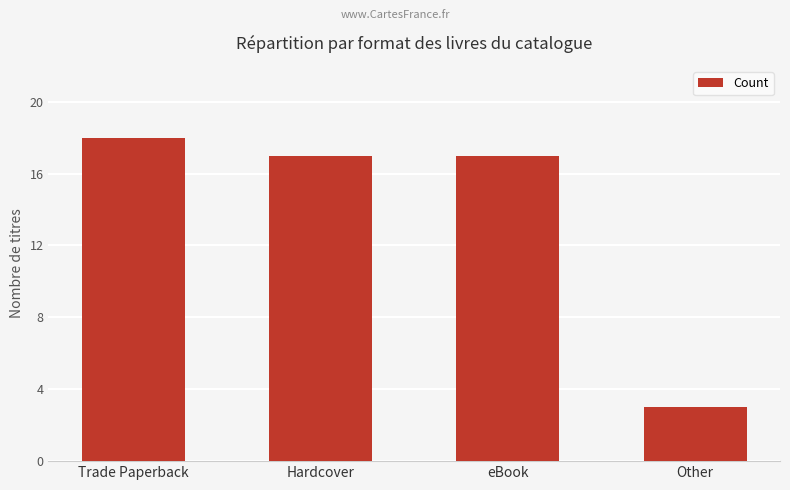

The value at eBook is 8. True or false?

False